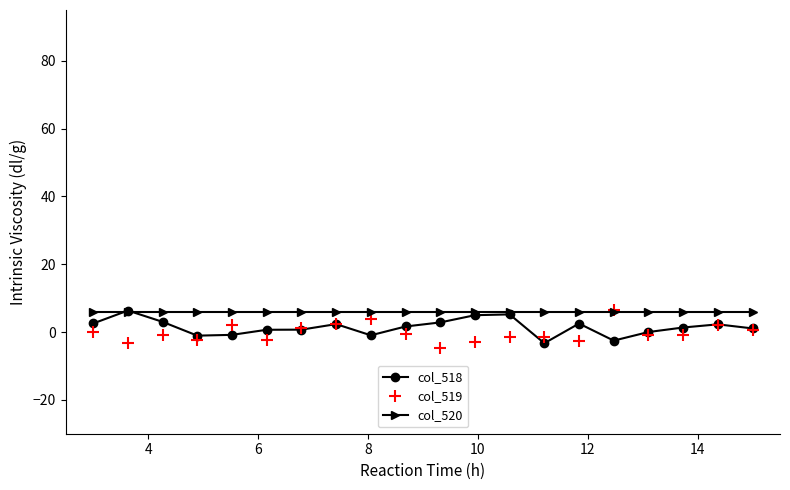

What is the highest value of the col_518 series?

6.3